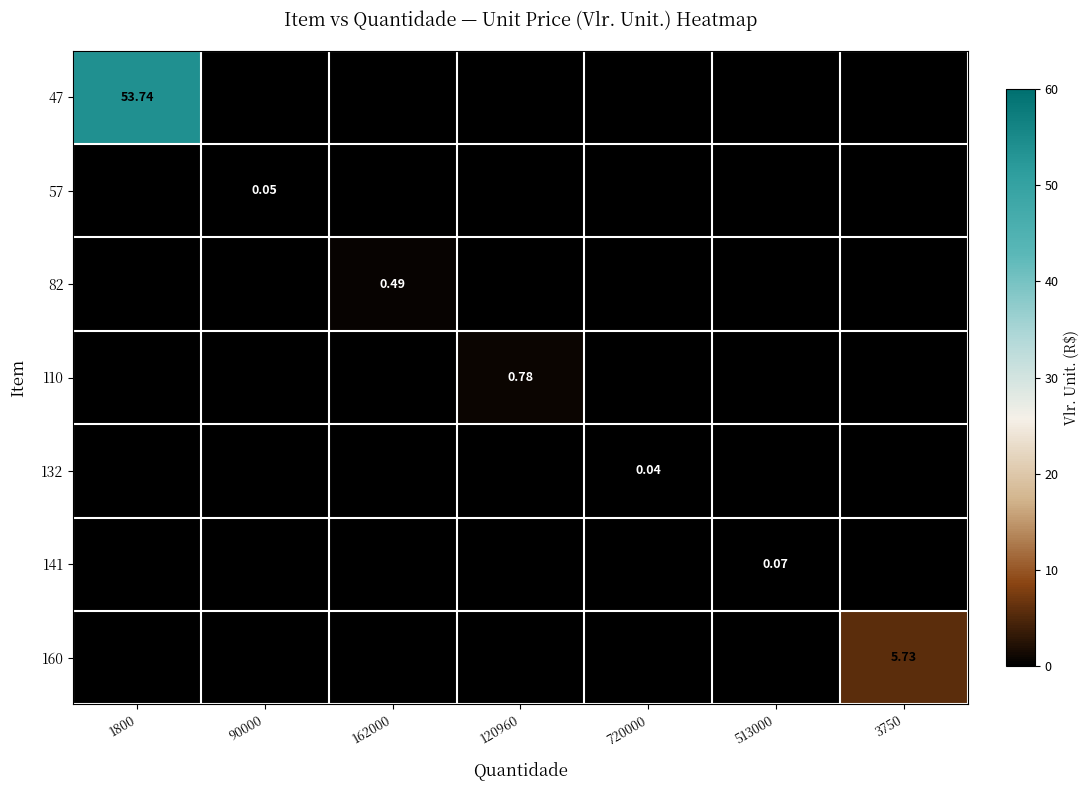

At which category is the sum across all series the highest?

1800